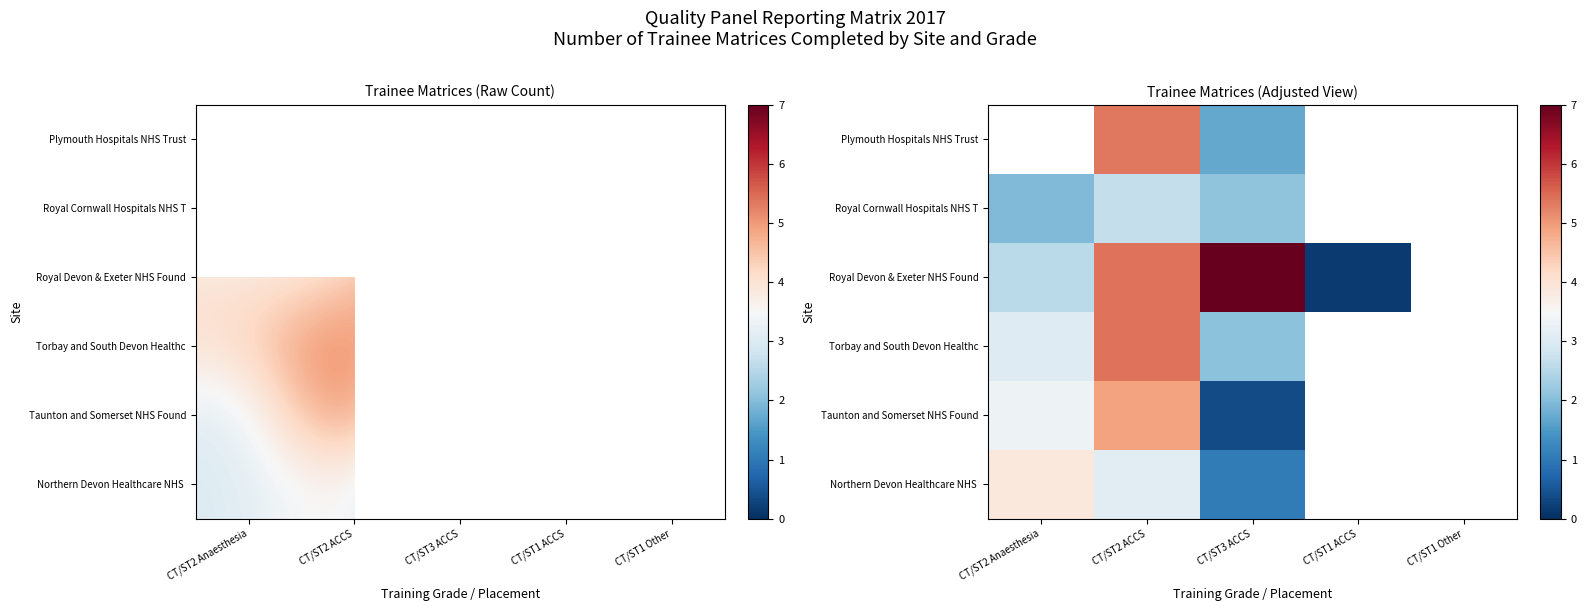

At which category is the sum across all series the highest?

CT/ST2 ACCS